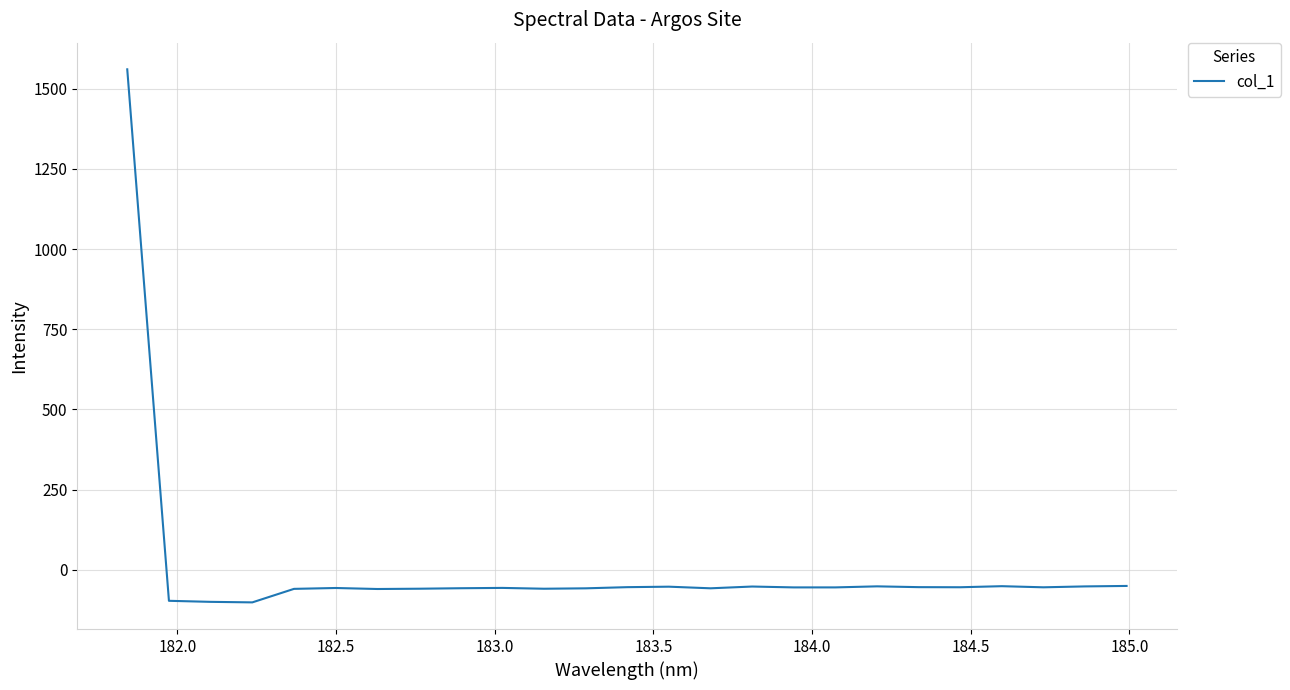

What is the difference between the maximum and minimum values?

1662.7